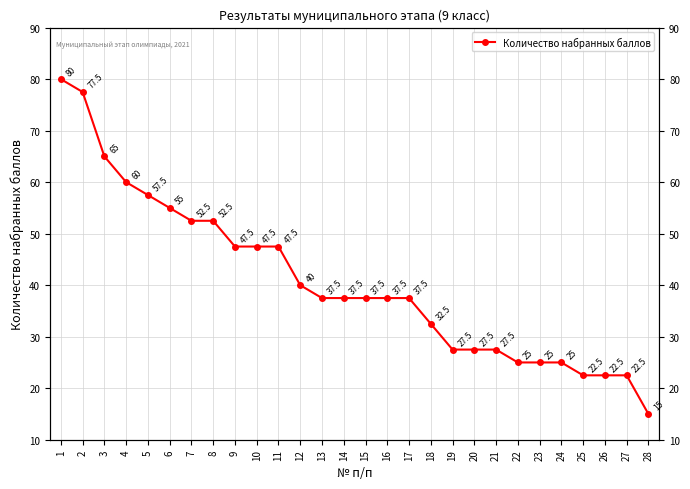

Between 27 and 16, which is larger?

16